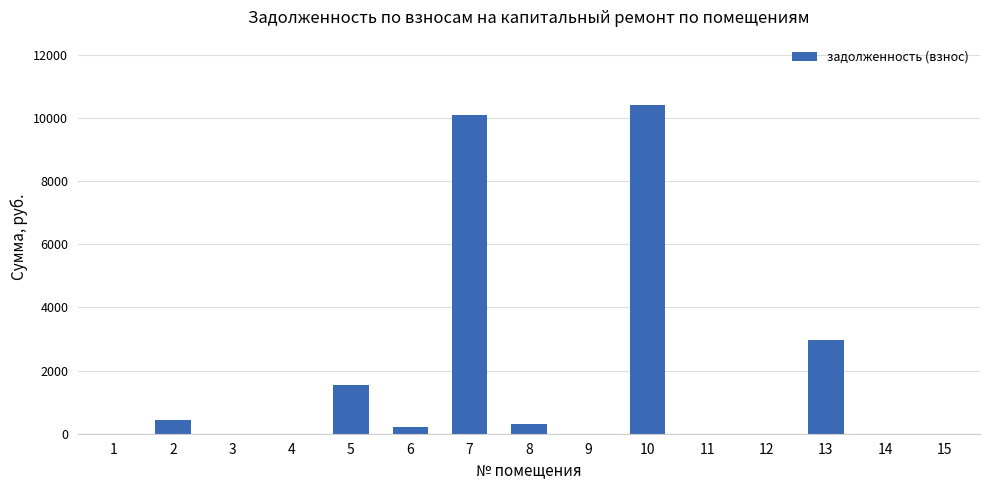

What is the approximate value at 2?

439.7